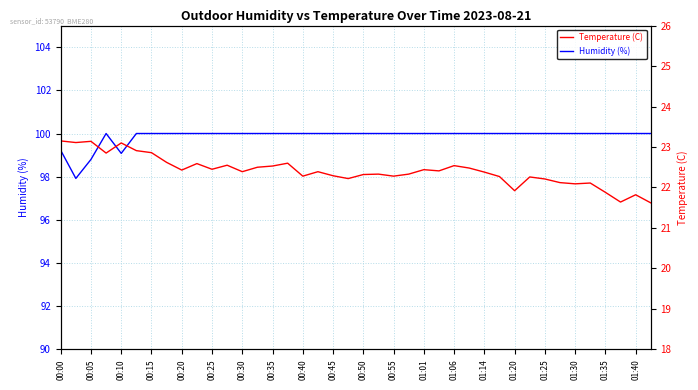

The Humidity (%) series shows 60.9 at 00:25. True or false?

False